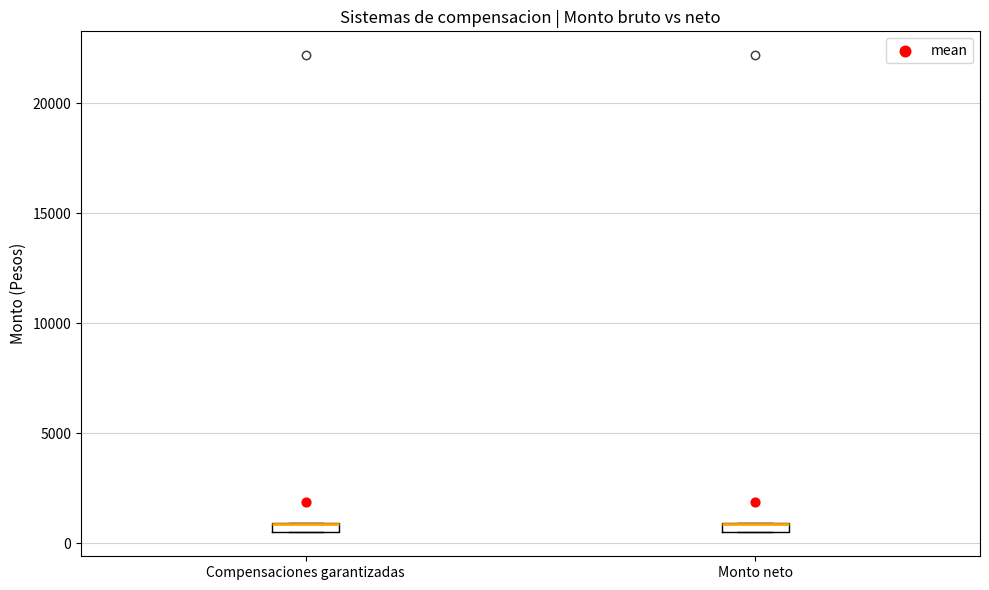

Where is the upper edge of the box for Compensaciones garantizadas on the y-axis? The values are not printed on the chart, so give them approximately, as read against the axis.

1000